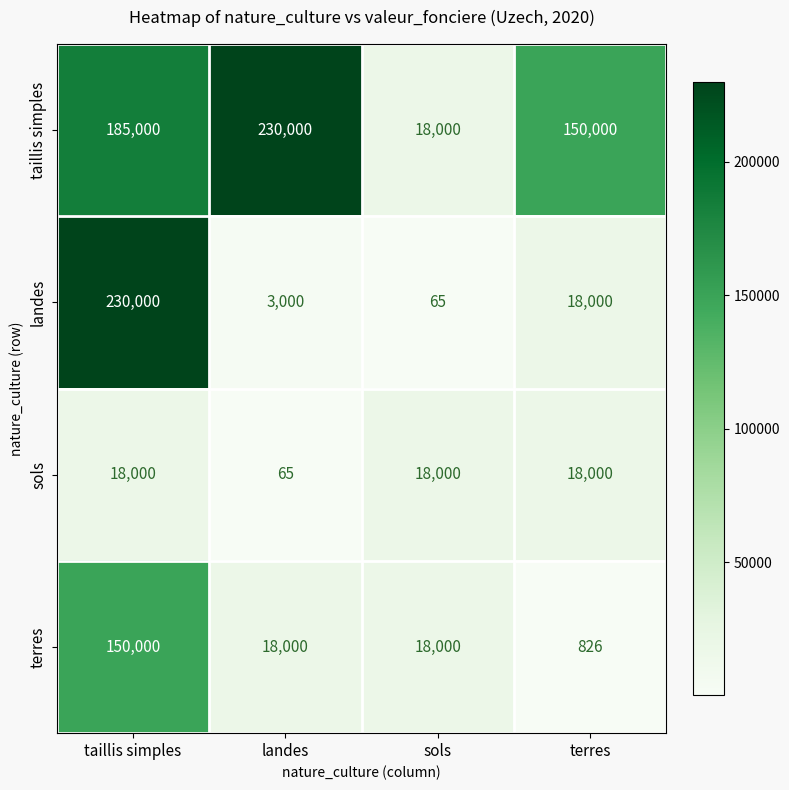

How many categories are shown in the chart?

4